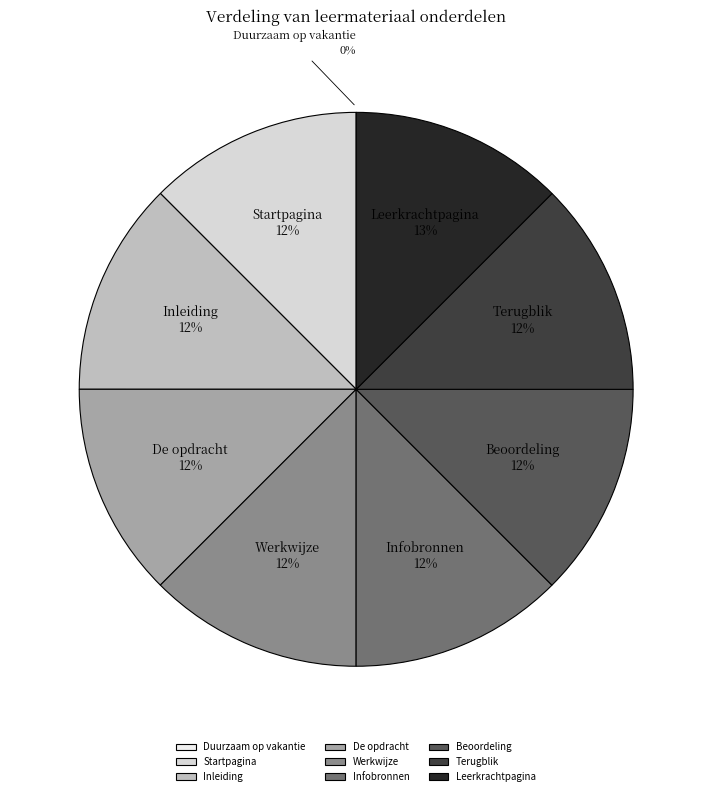

Does Werkwijze represent more than half of the total?

No